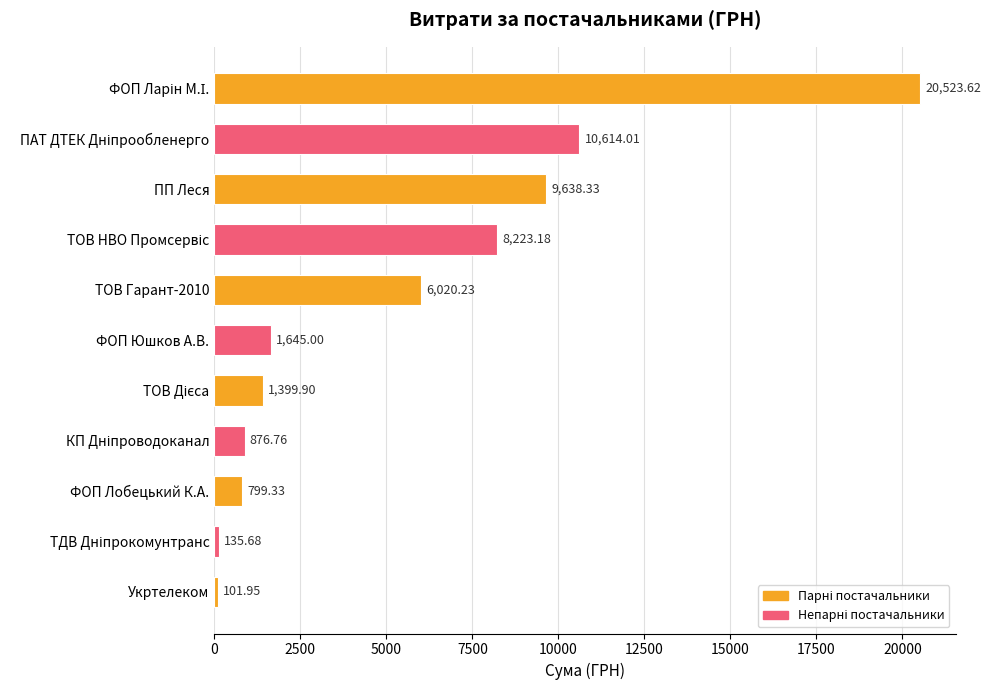

What is the change in value from ТОВ Гарант-2010 to ФОП Юшков А.В.?

-4375.2